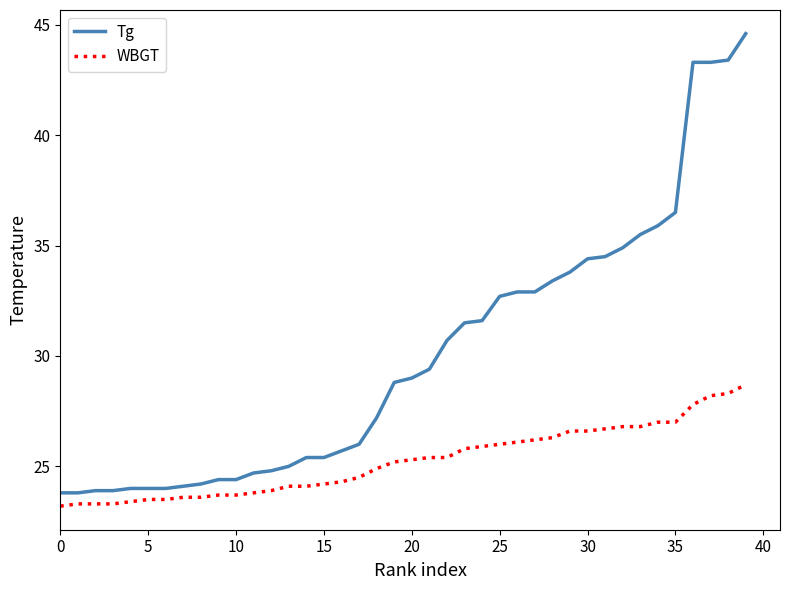

List the series in order of their overall mean, lowest first.

WBGT, Tg